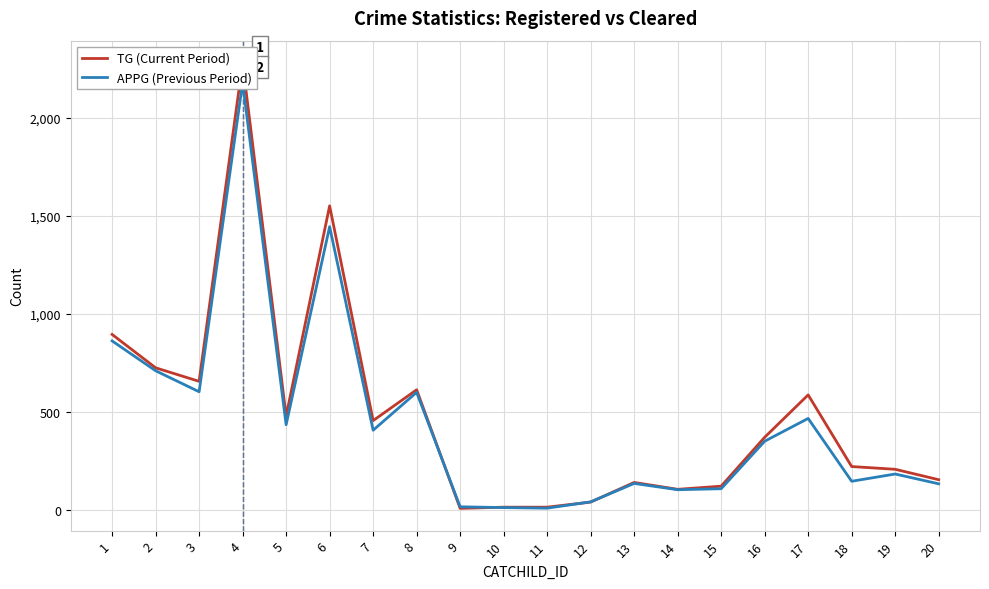

Rank the series at 3 from highest to lowest value.

TG (Current Period), APPG (Previous Period)